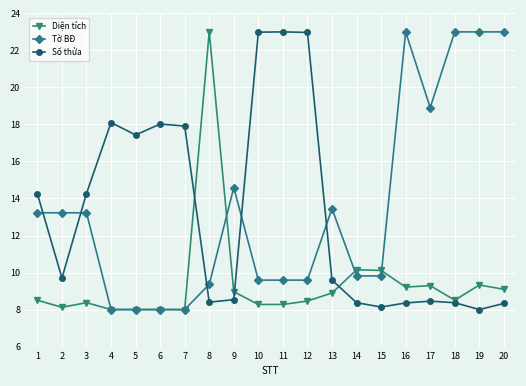

What is the difference between the highest and lowest values at 1?

5.8